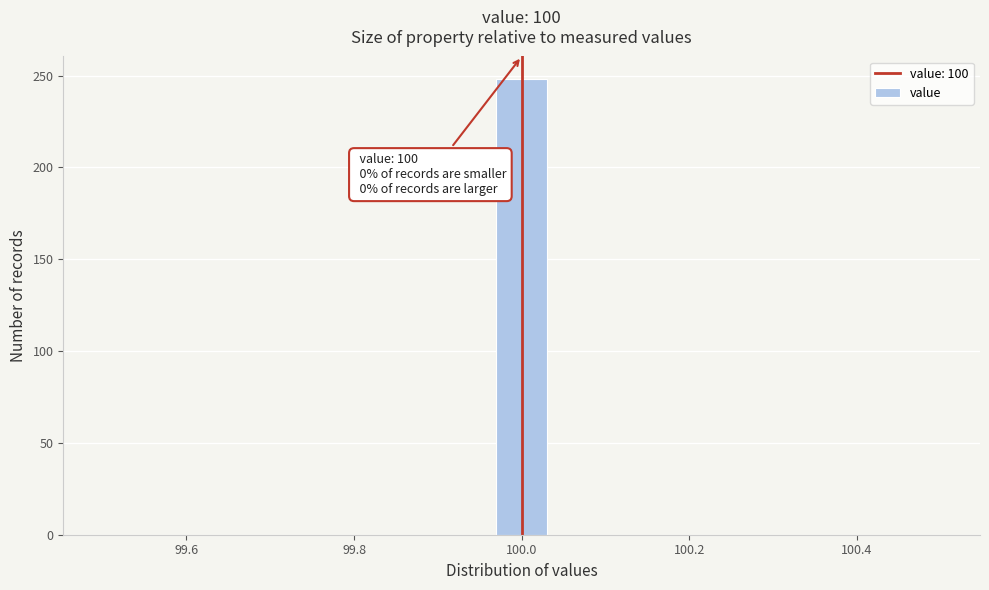

Read against the x-axis, roughly where is the centre of the tallest bar?

100.00